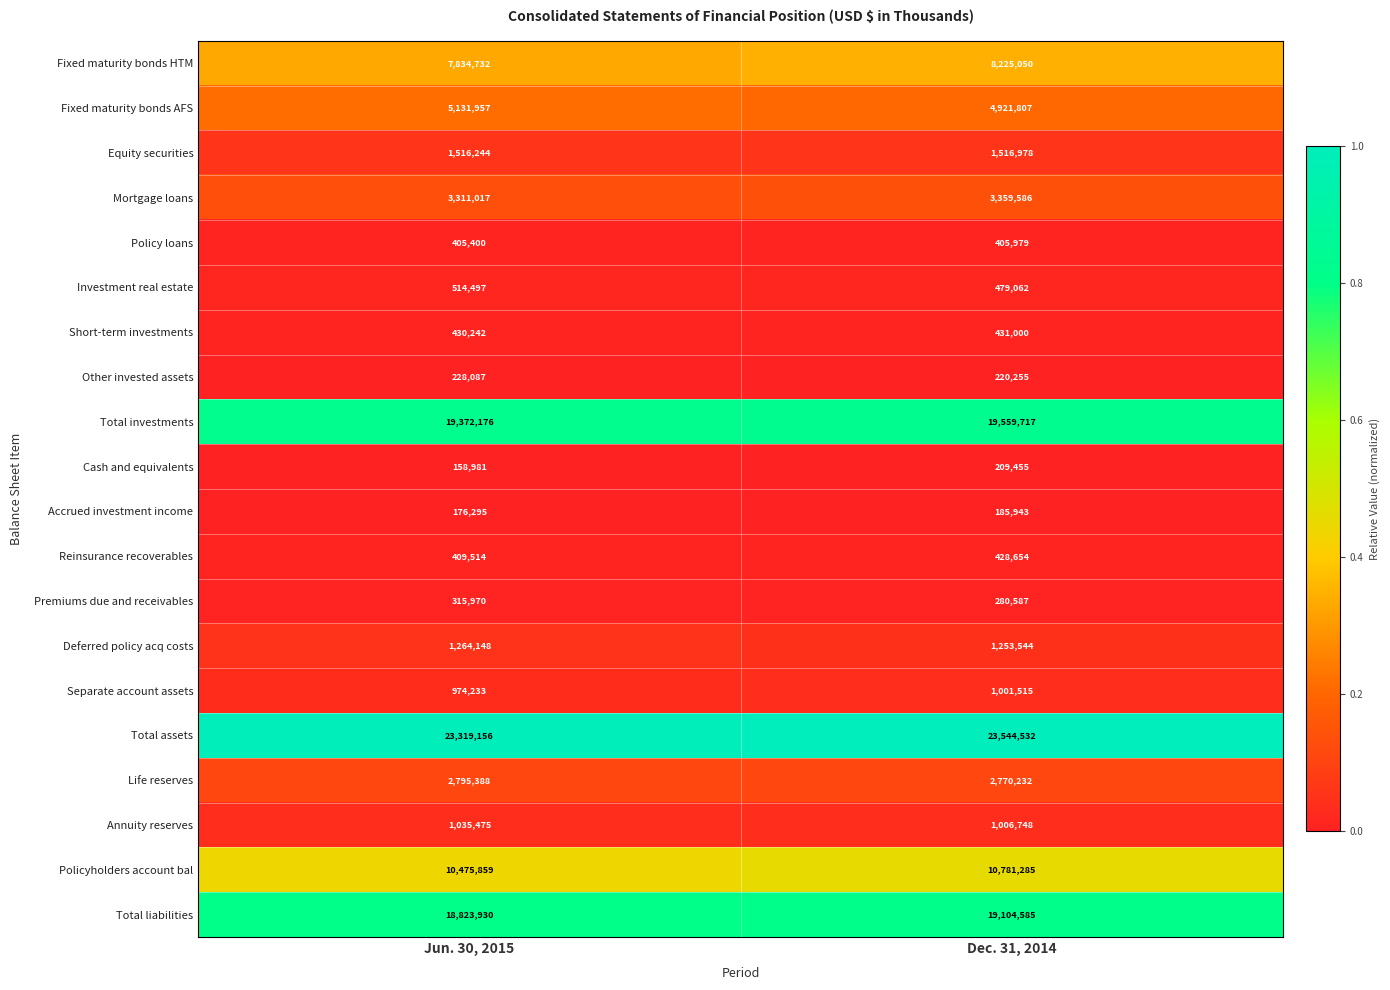

What value does the Total investments series have at Jun. 30, 2015, to the nearest 10?

19372180